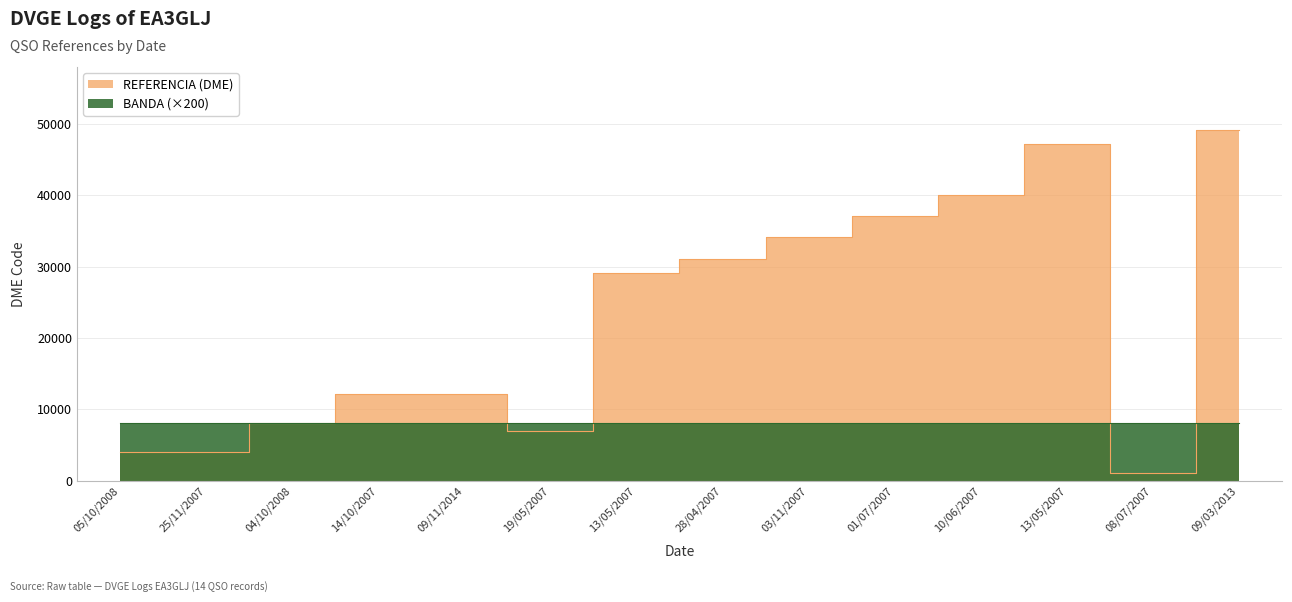

Reading right to left, list all the values displayed in this chart.

49168	1043	47178	40033	37082	34146	31109	29067	7015	12117	12104	8065	4066	4050